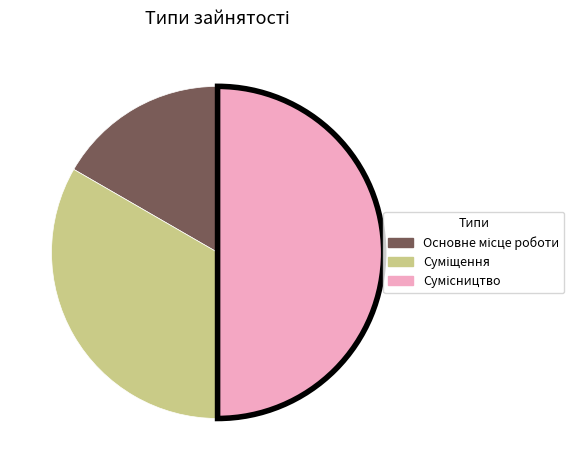

Which category has the smallest portion of the pie?

Основне місце роботи